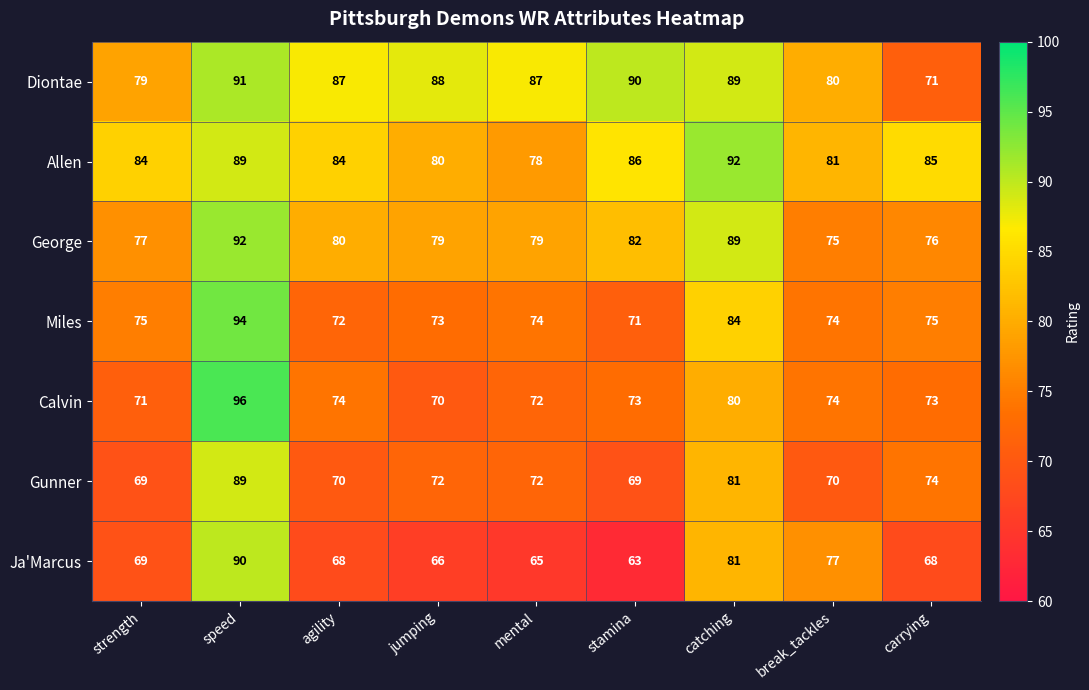

At which category is the sum across all series the highest?

speed